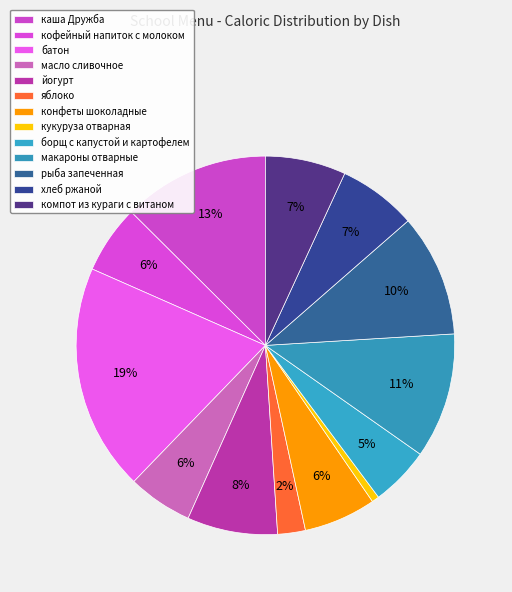

How many segments does this pie chart have?

13